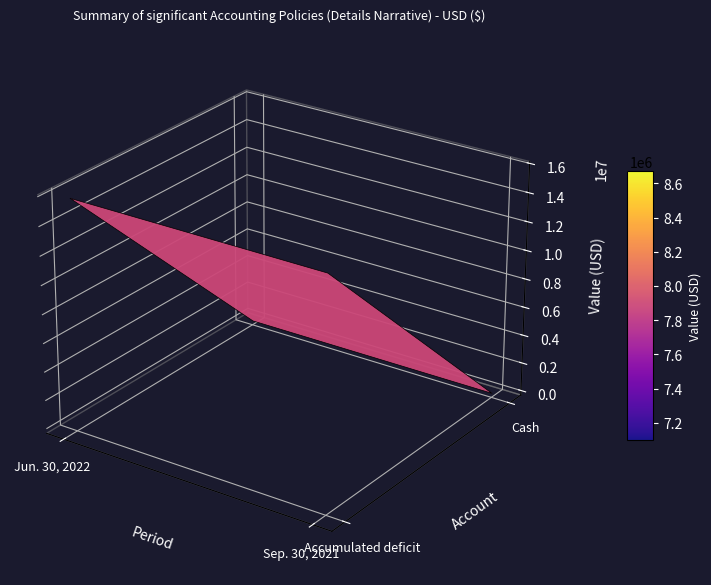

How many data points in Accumulated deficit are less than 15792432?

1